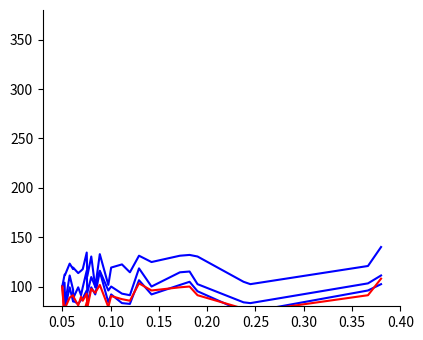

What are all the series names shown in the legend?

col_1, col_2, col_3, col_4, col_5